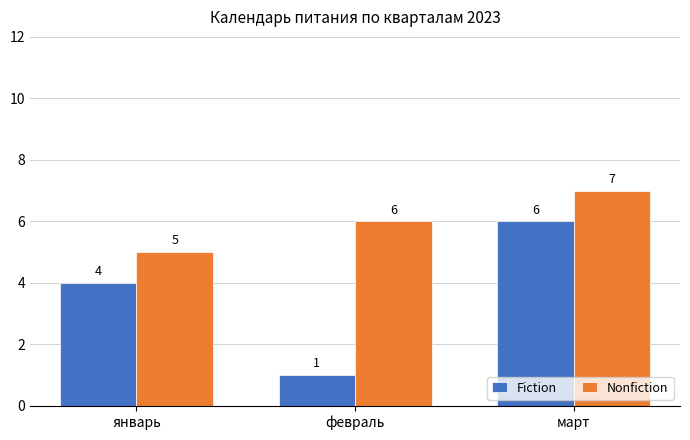

What is the sum of all Fiction values?

11